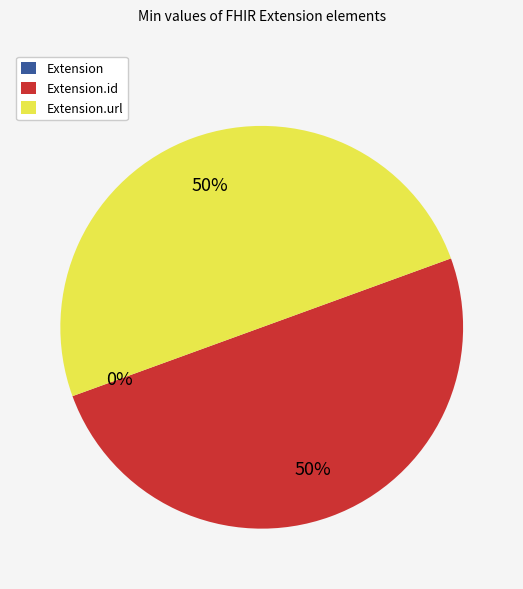

Rank the categories by value from highest to lowest.

Extension.id, Extension.url, Extension